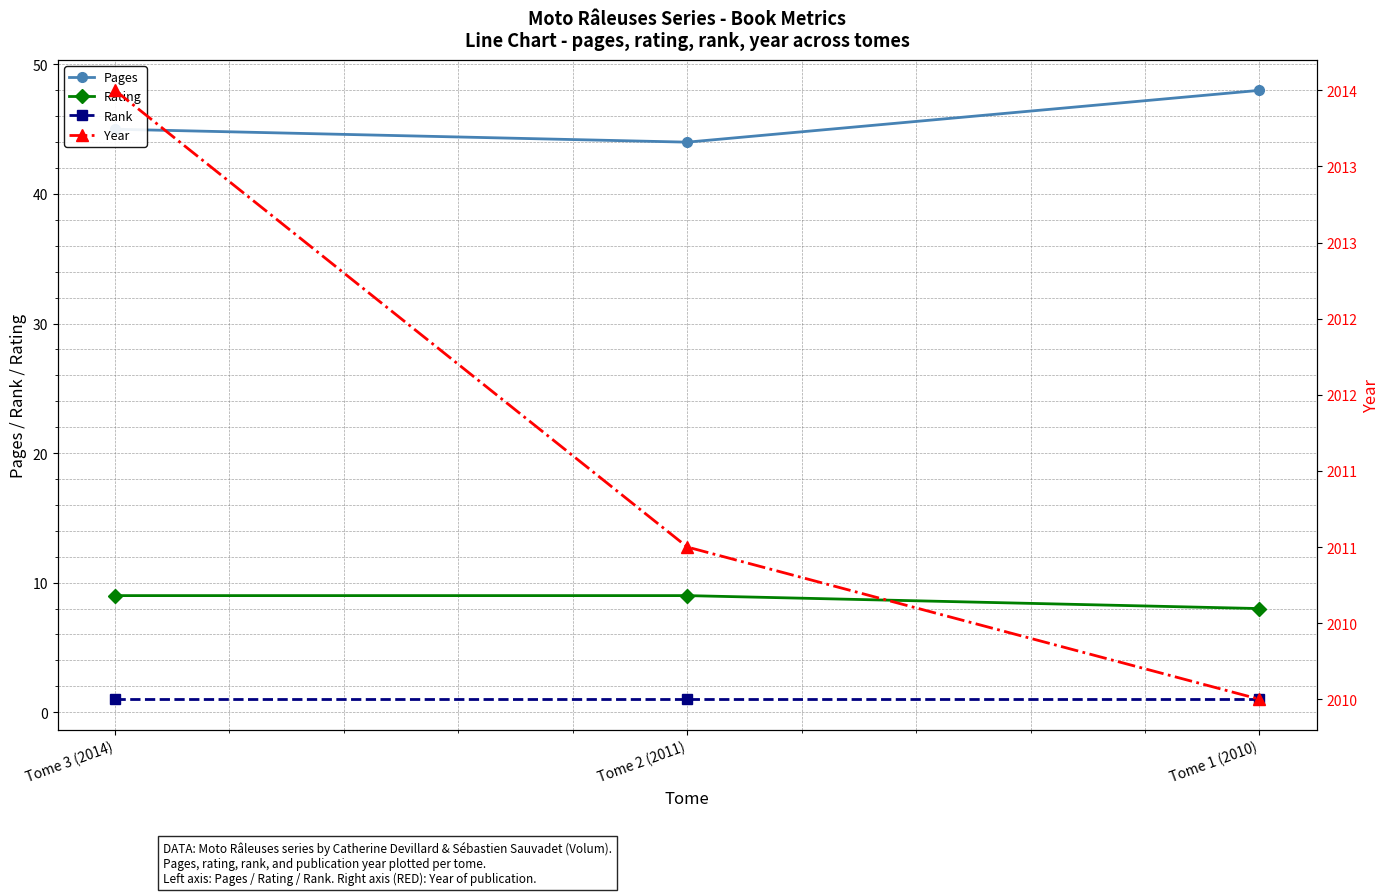

Count the Year values in the range 2010 to 2014.

3